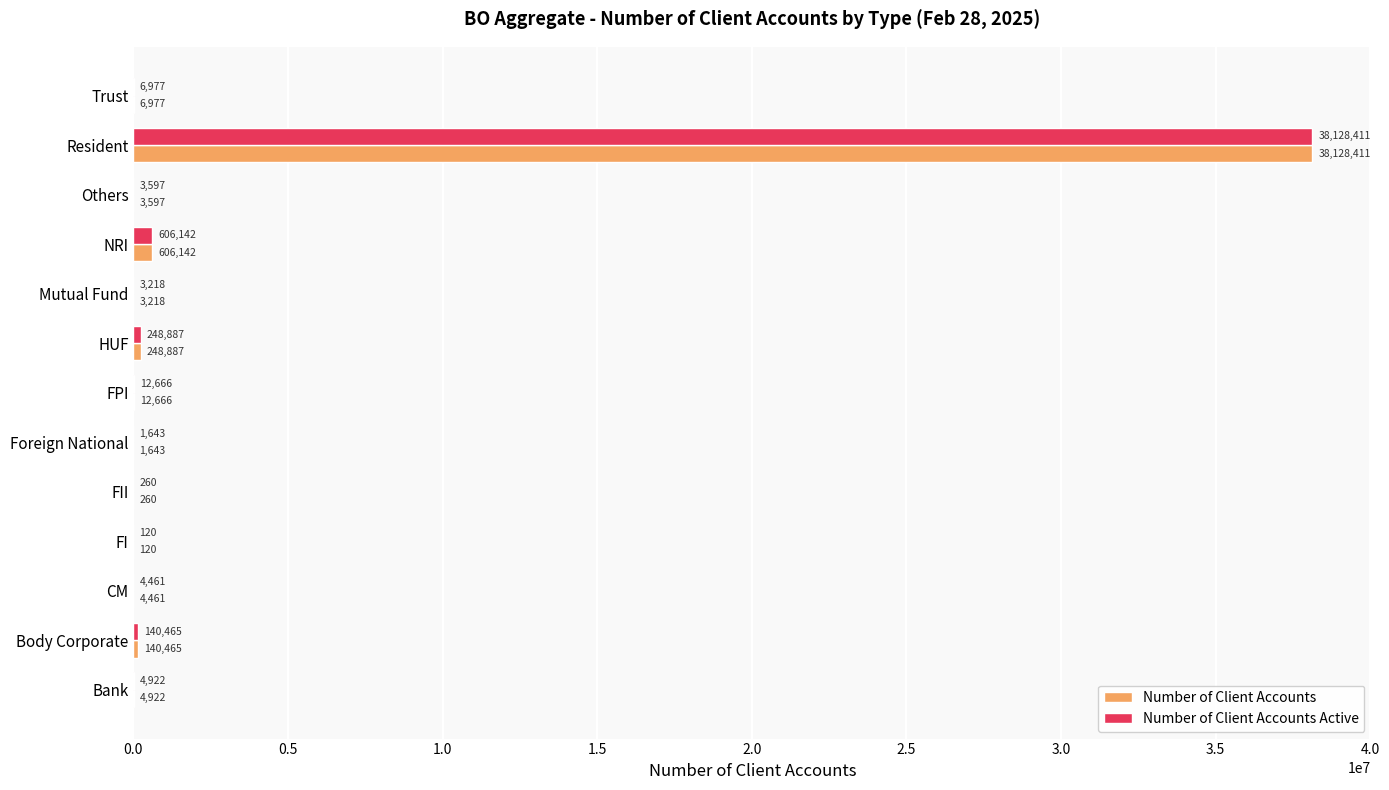

What is the total value across all series at FPI?

25332